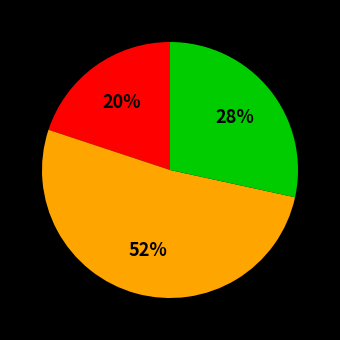

To the nearest percent, what is the difference between the largest and smallest slice percentages?

32%